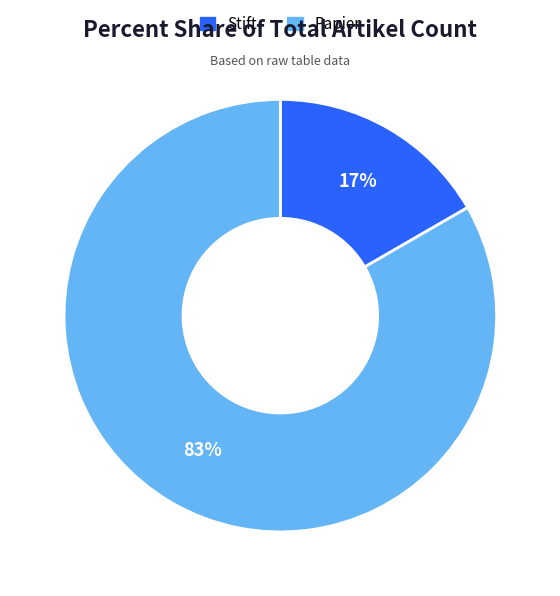

To the nearest percent, what portion does Stift represent?

17%